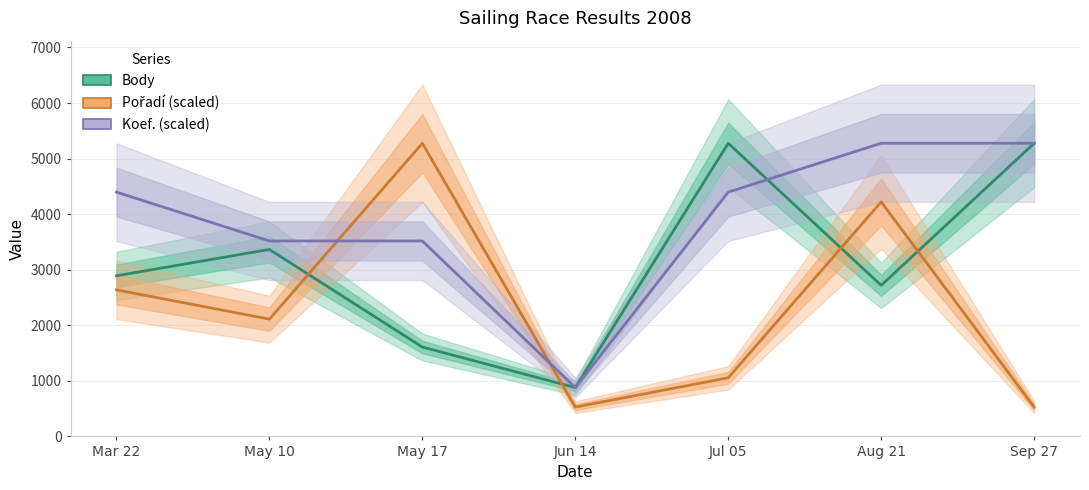

Between May 10 and Aug 21, which is larger?

May 10